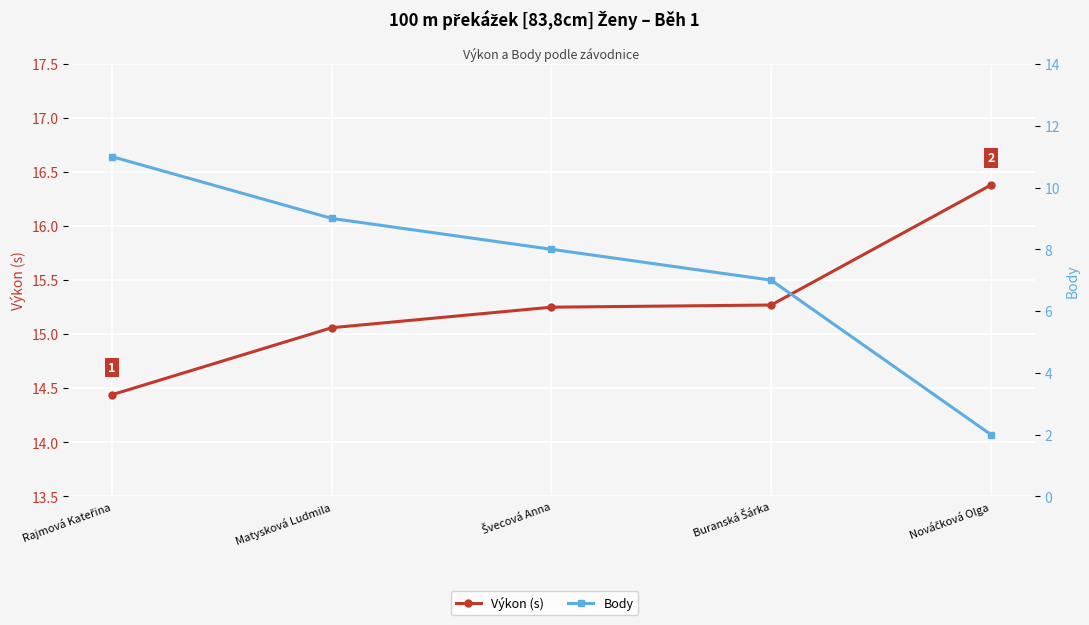

How many lines are shown in the chart?

2